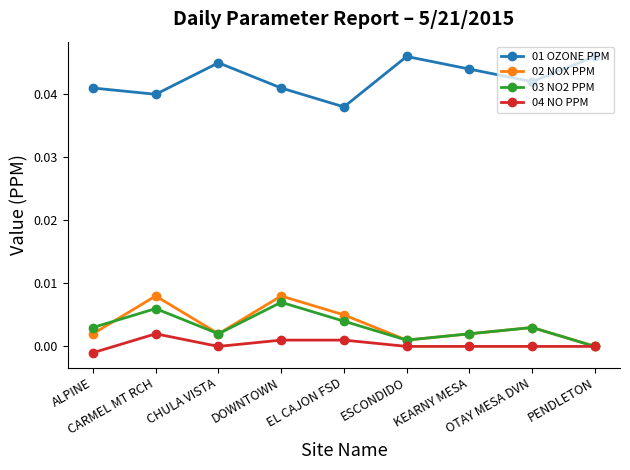

In 03 NO2 PPM, how many points are lower than both neighbors (excluding endpoints)?

2